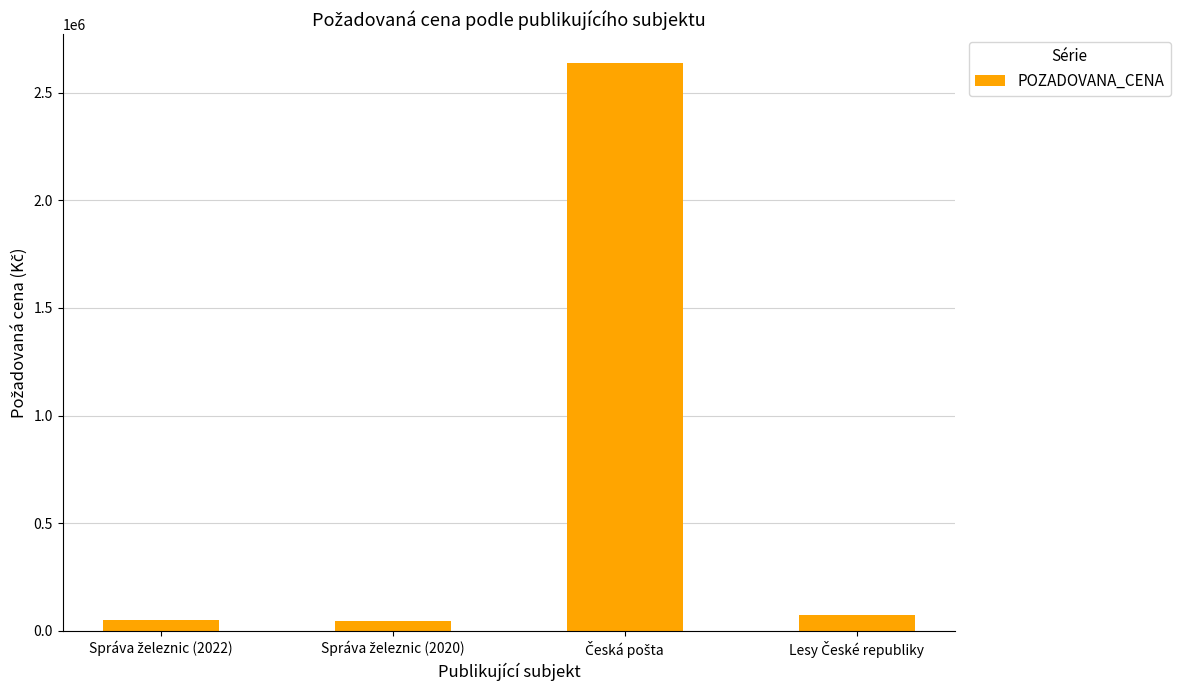

What is the value of the 3rd bar from the left?

2639720